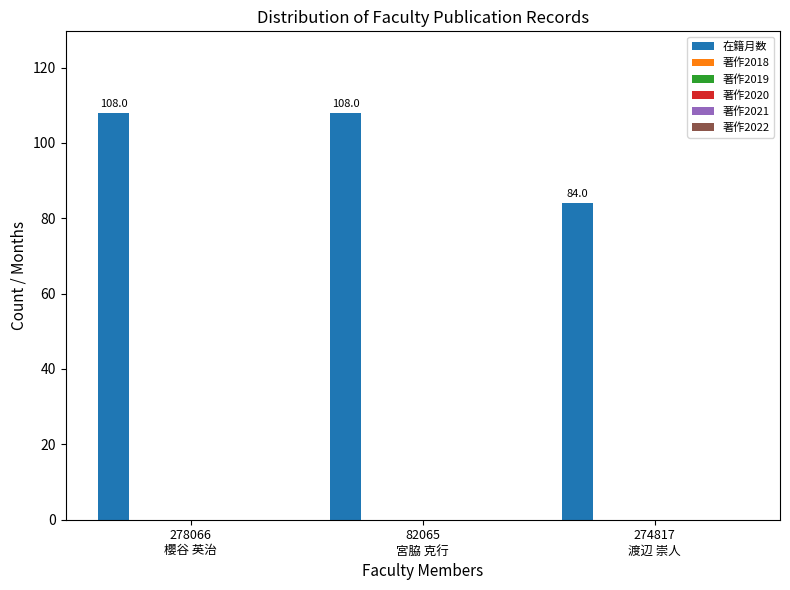

What is the sum of all values?

300